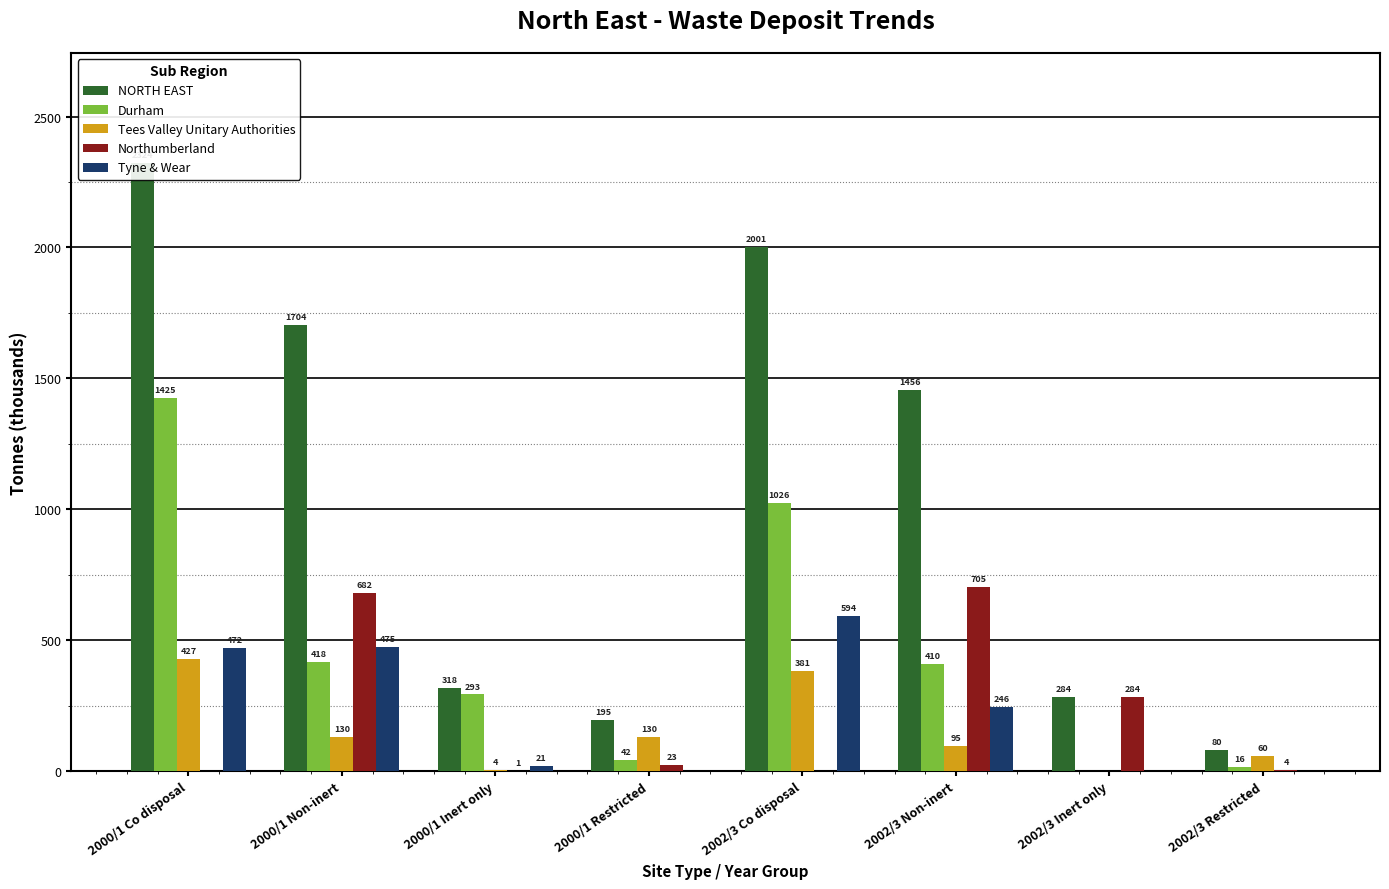

Reading left to right, extract all data points from this chart.

NORTH EAST: 2000/1 Co disposal=2324.3	2000/1 Non-inert=1704.3	2000/1 Inert only=318.3	2000/1 Restricted=195.0	2002/3 Co disposal=2001.0	2002/3 Non-inert=1456.0	2002/3 Inert only=284.0	2002/3 Restricted=79.6
Durham: 2000/1 Co disposal=1424.6	2000/1 Non-inert=417.6	2000/1 Inert only=293.0	2000/1 Restricted=42.0	2002/3 Co disposal=1026.0	2002/3 Non-inert=410.0	2002/3 Inert only=0.0	2002/3 Restricted=15.6
Tees Valley Unitary Authorities: 2000/1 Co disposal=427.4	2000/1 Non-inert=130.5	2000/1 Inert only=3.8	2000/1 Restricted=130.0	2002/3 Co disposal=381.0	2002/3 Non-inert=95.0	2002/3 Inert only=0.0	2002/3 Restricted=59.8
Northumberland: 2000/1 Co disposal=0.0	2000/1 Non-inert=681.6	2000/1 Inert only=0.7	2000/1 Restricted=23.0	2002/3 Co disposal=0.0	2002/3 Non-inert=705.0	2002/3 Inert only=284.0	2002/3 Restricted=4.2
Tyne & Wear: 2000/1 Co disposal=472.3	2000/1 Non-inert=474.6	2000/1 Inert only=20.8	2000/1 Restricted=0.0	2002/3 Co disposal=594.0	2002/3 Non-inert=246.0	2002/3 Inert only=0.0	2002/3 Restricted=0.0